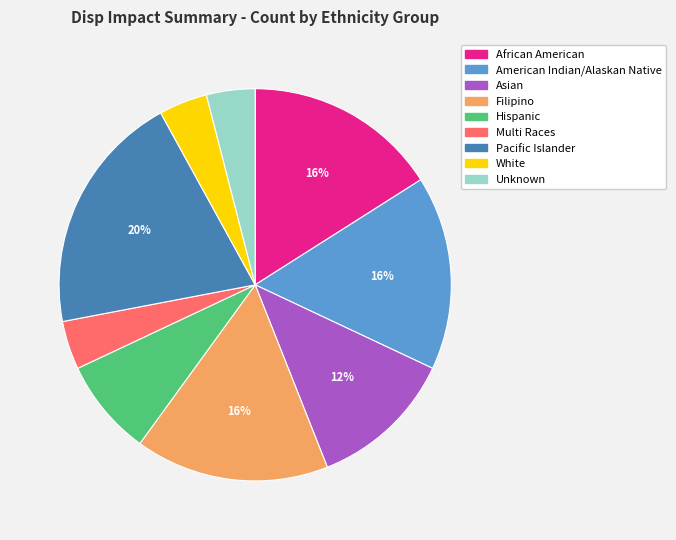

Is it true that Multi Races is 4% of the pie?

True